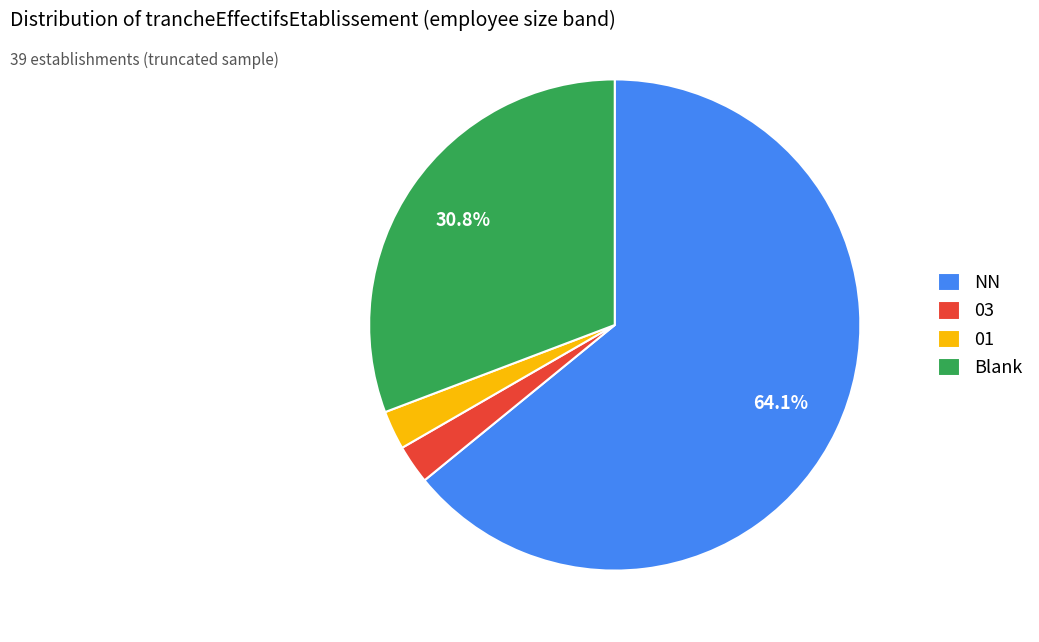

How many slices are in this pie chart?

4